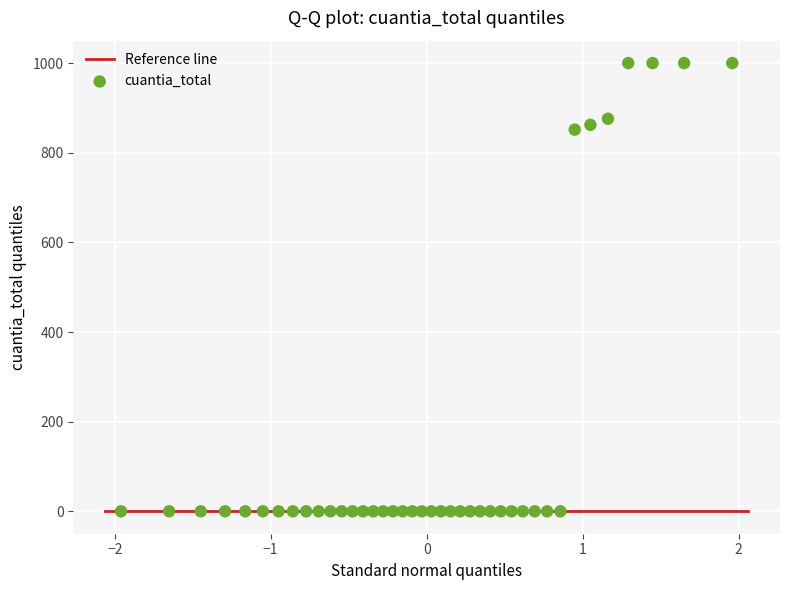

What is the range of Y values (max minus min)?

1000.0